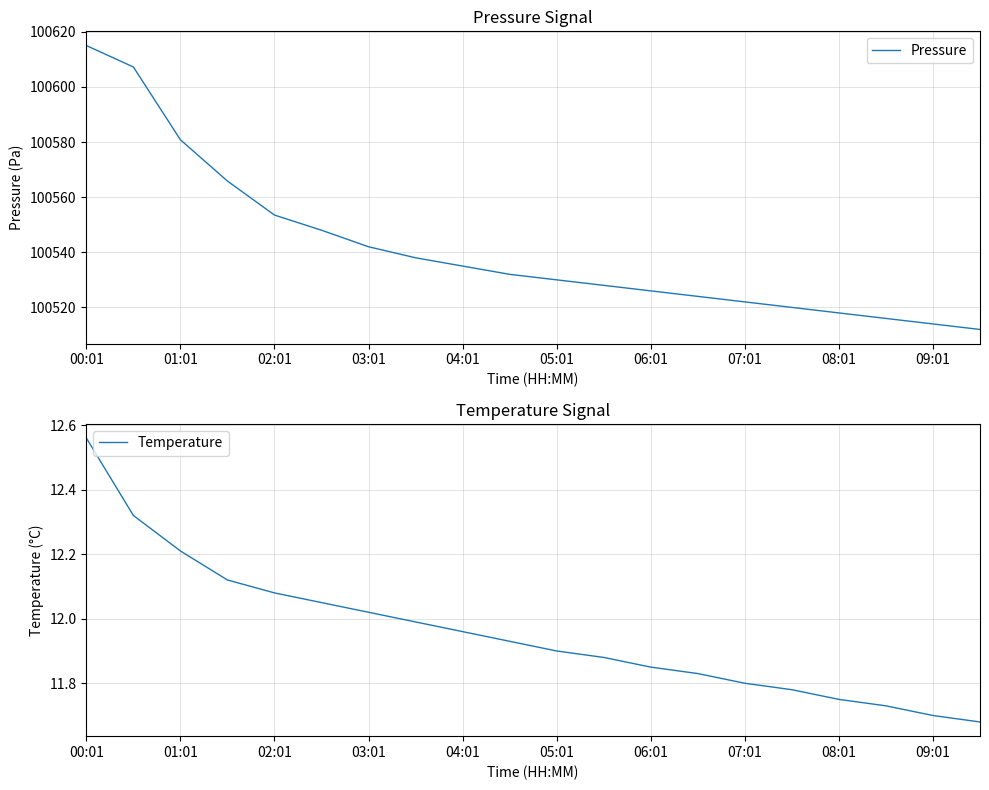

What is the difference between the maximum and minimum values in the Pressure series?

103.0